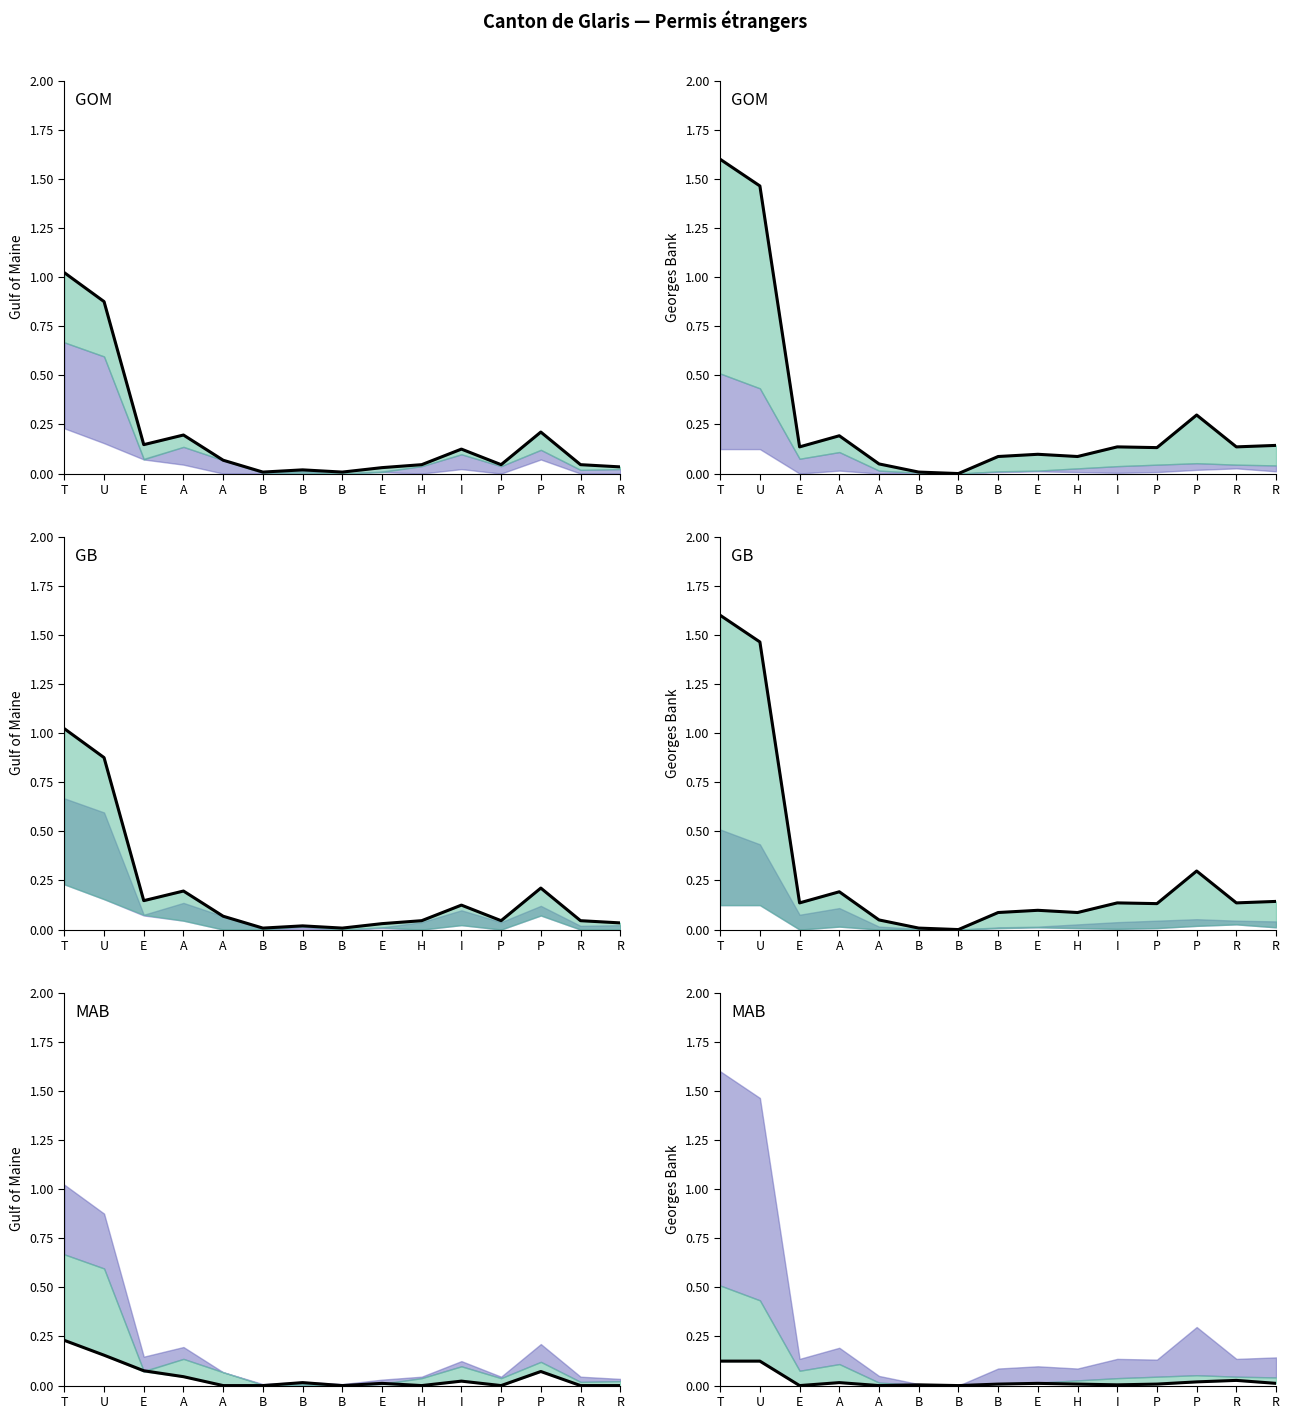

What is the difference between the maximum and minimum values in the Etablis (C) Total series?

0.2